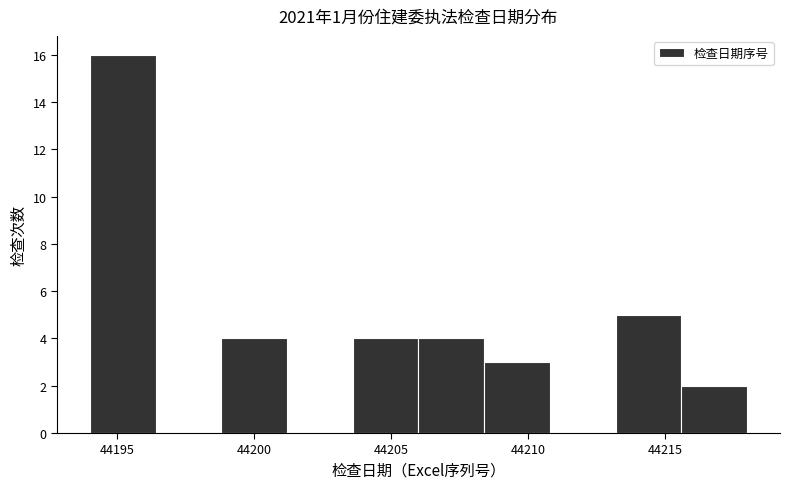

What is the height of the bar covering 44198.8 to 44201.2 on the x-axis? Neither the bar edges nor the heights are printed on the chart, so give them approximately, as read against the axes.

4